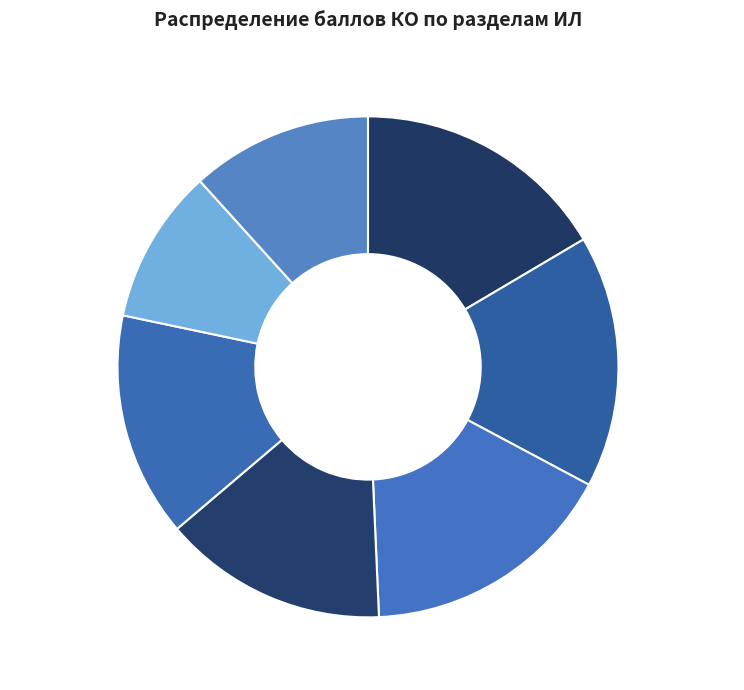

Combined, do Раздел ИЛ 1 and Раздел ИЛ 5 account for over 50%?

No